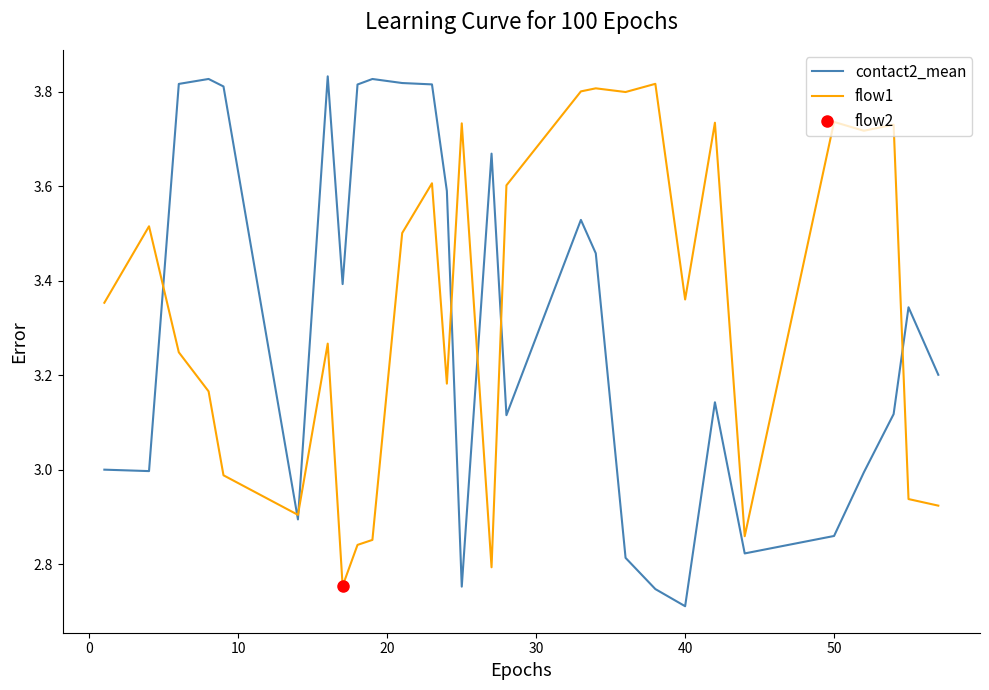

At which label does contact2_mean reach its minimum?

40